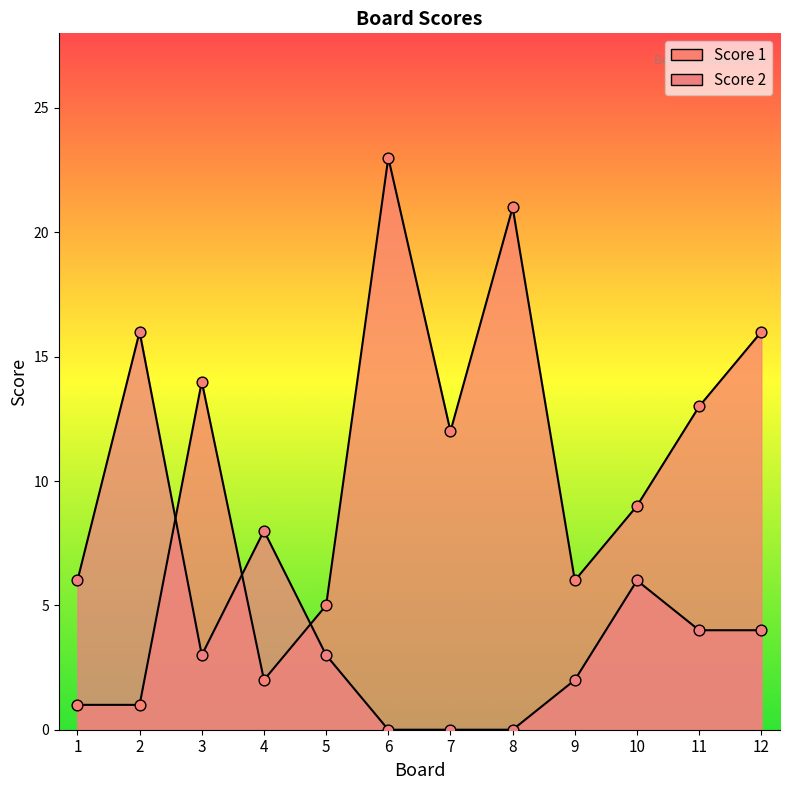

At how many categories does at least one series exceed 22?

1